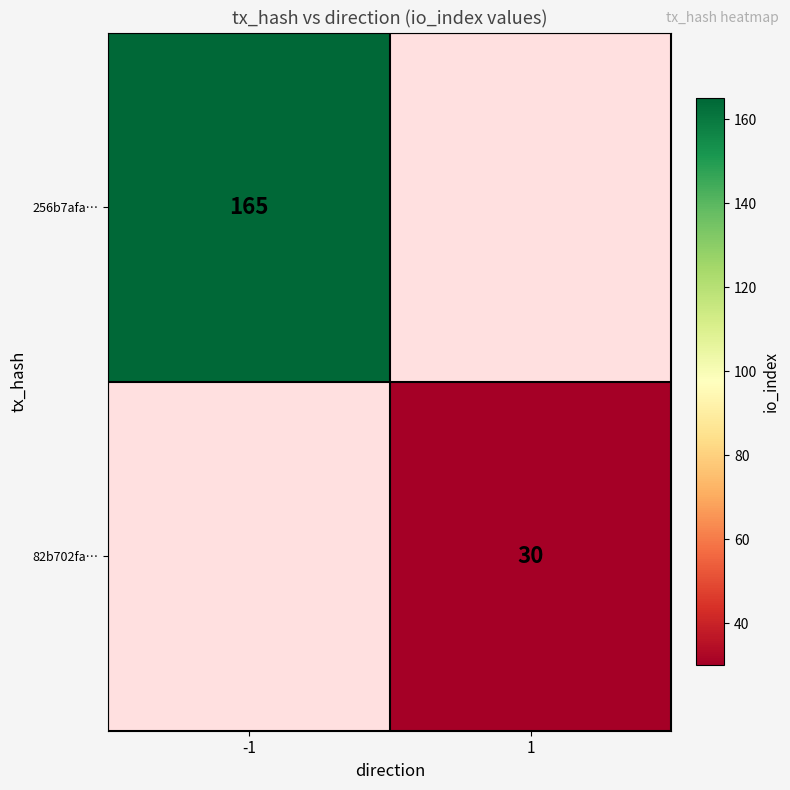

How many distinct data groups are displayed?

2